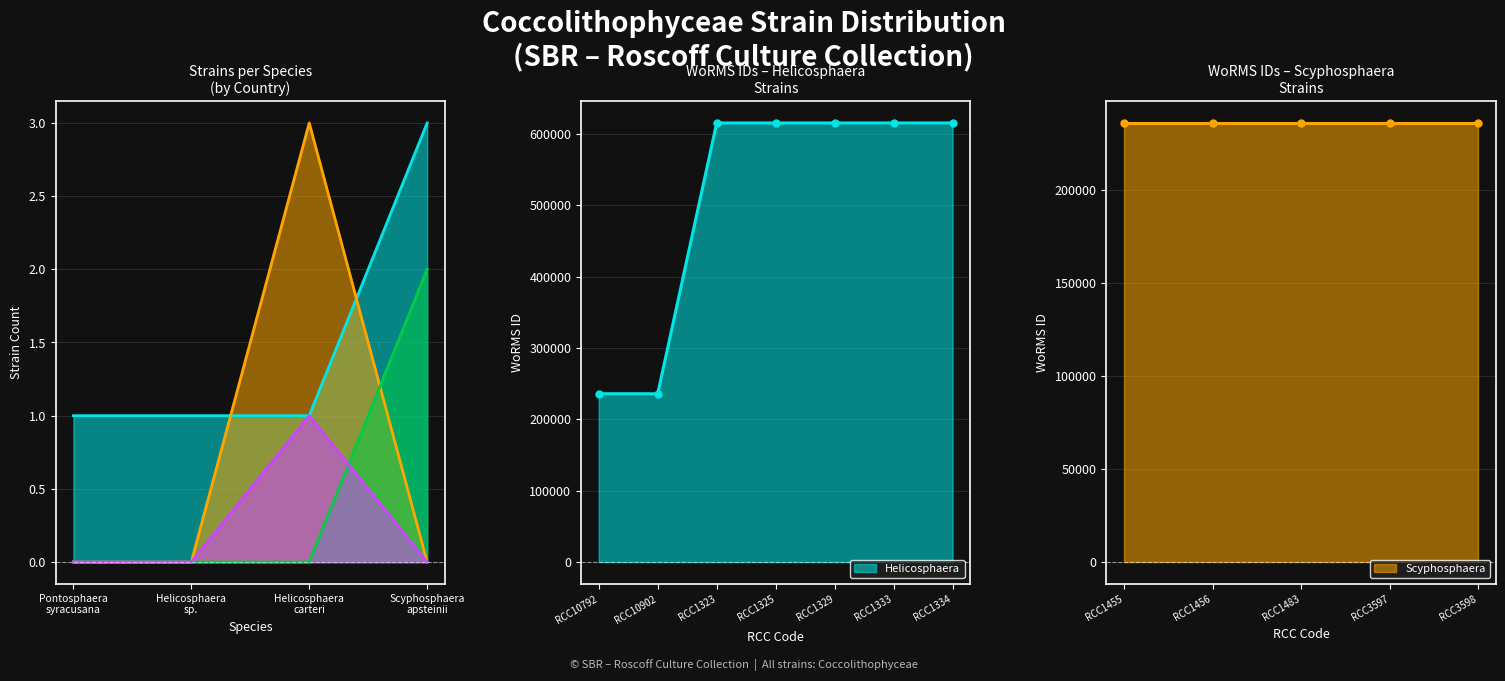

What is the value of the Helicosphaera point at the 3rd from the left?

615435